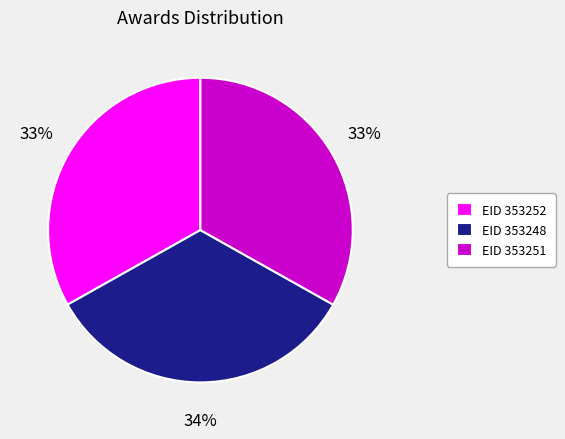

To the nearest percent, what percentage of the pie is EID 353251?

33%